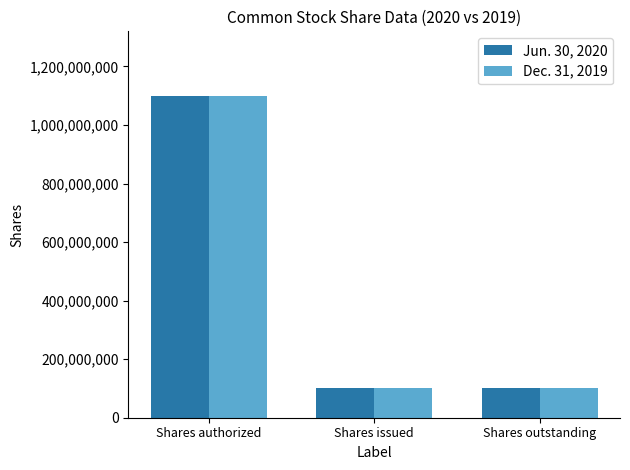

Count the Dec. 31, 2019 values in the range 100000000 to 1100000000.

3